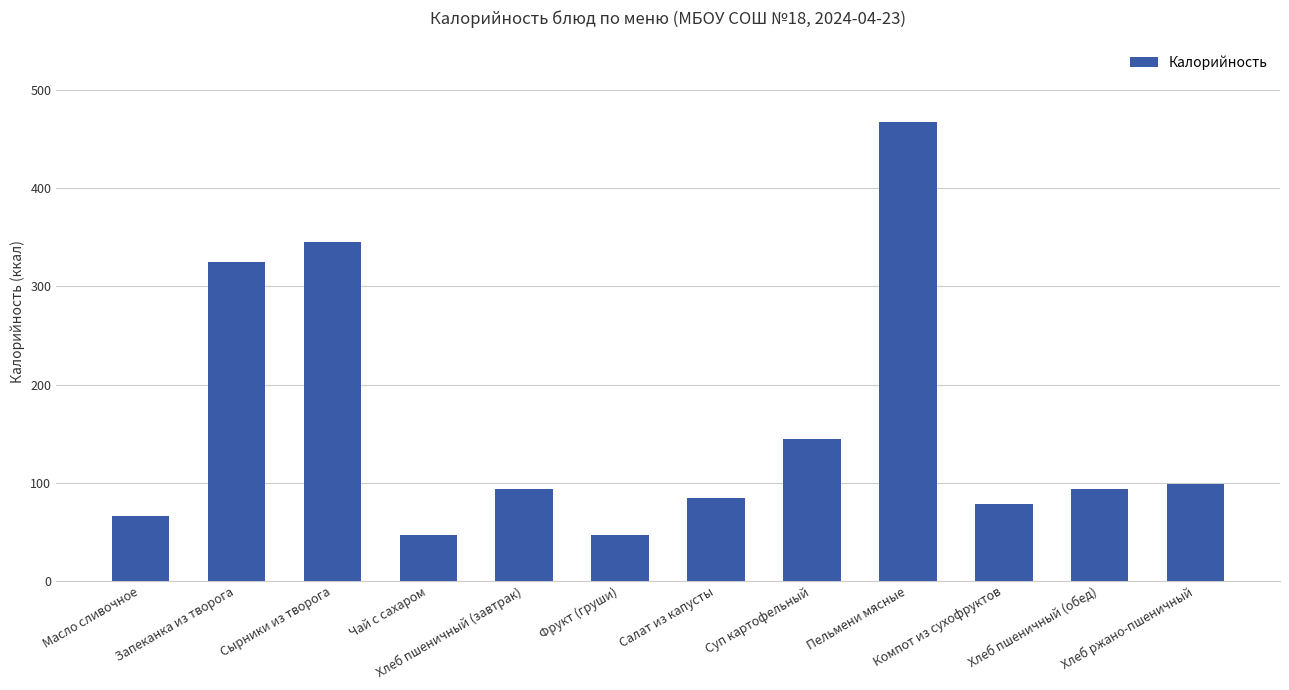

How many distinct data groups are displayed?

1